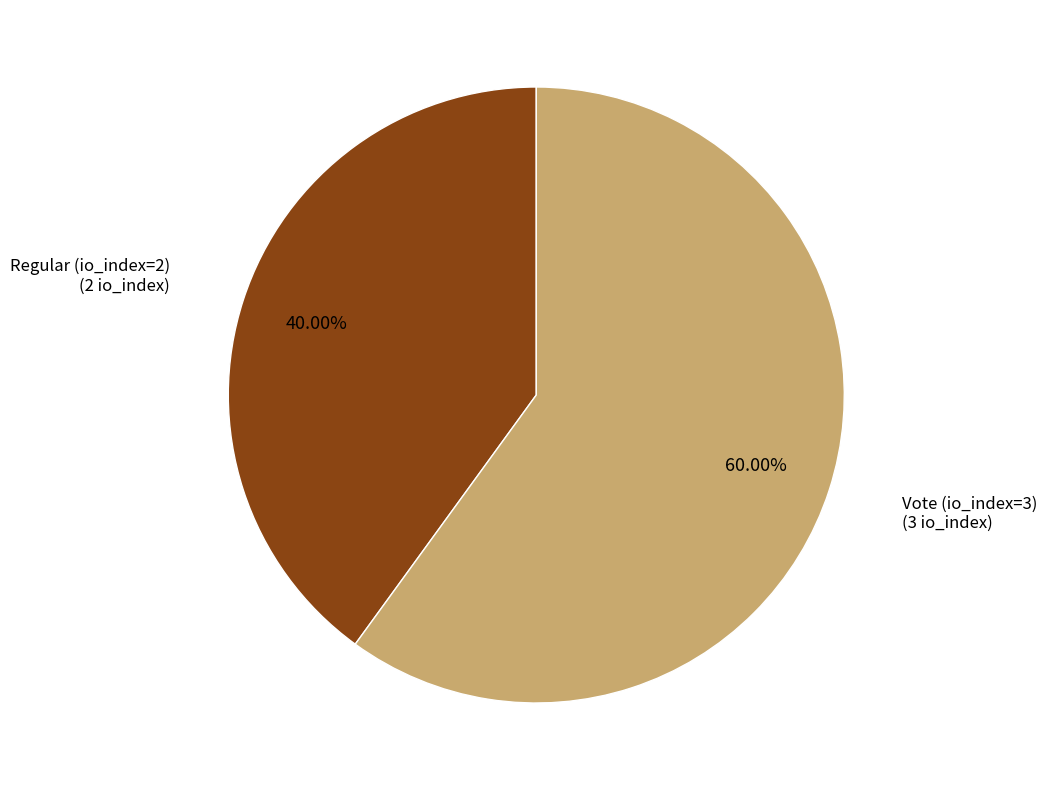

Is there a majority slice in this chart?

Yes